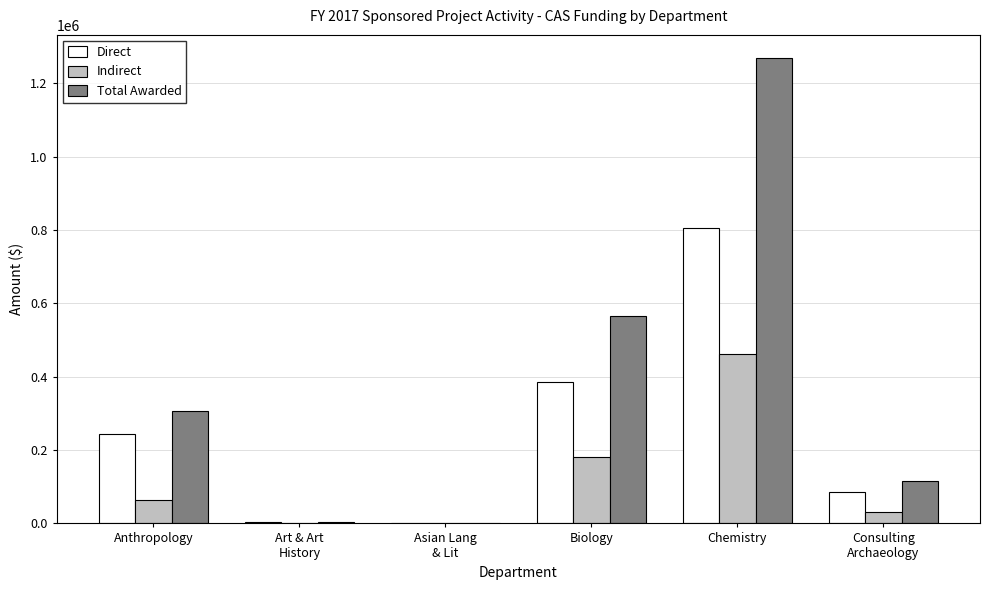

What value does the Total Awarded series have at Chemistry?

1268687